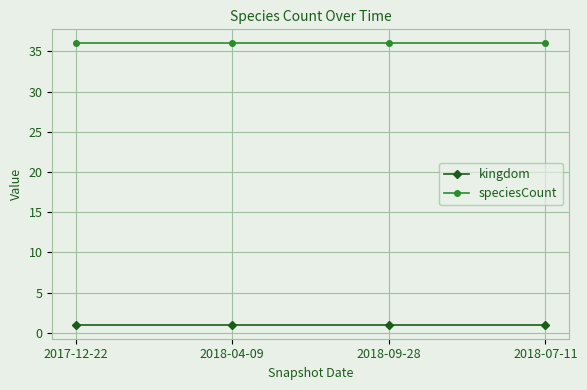

Is the value of speciesCount at 2017-12-22 greater than the value of kingdom at 2018-04-09?

Yes